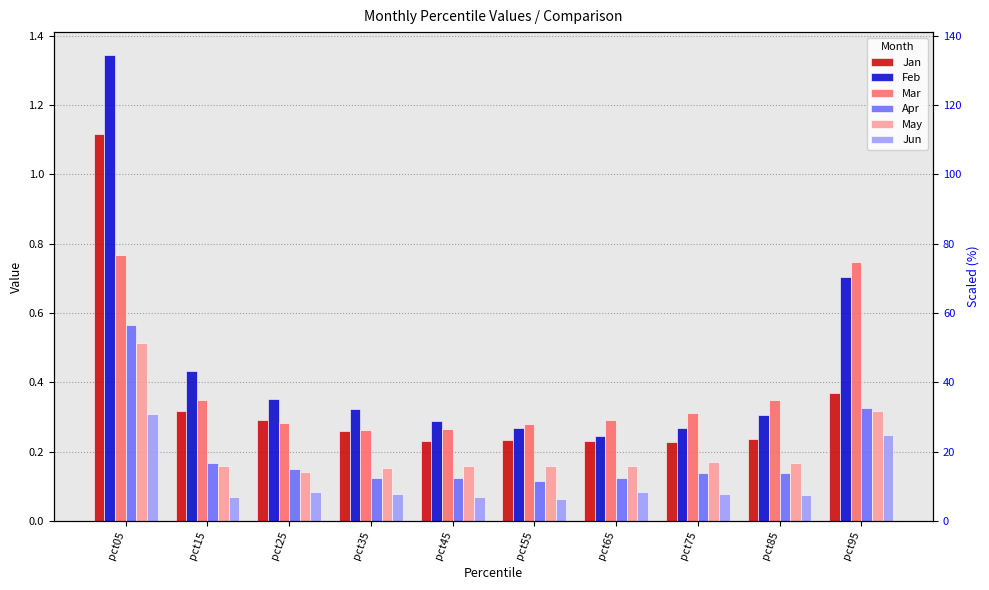

Is it true that Feb equals 0.4 at pct95?

False